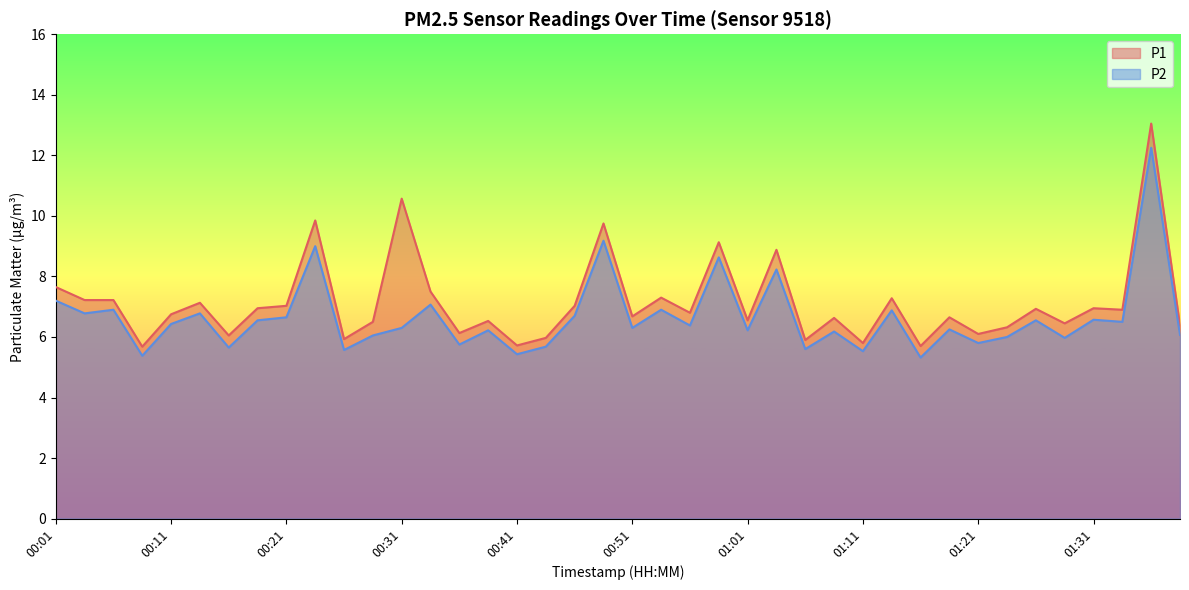

What is the value of the P1 point at the 37th from the left?

7.0